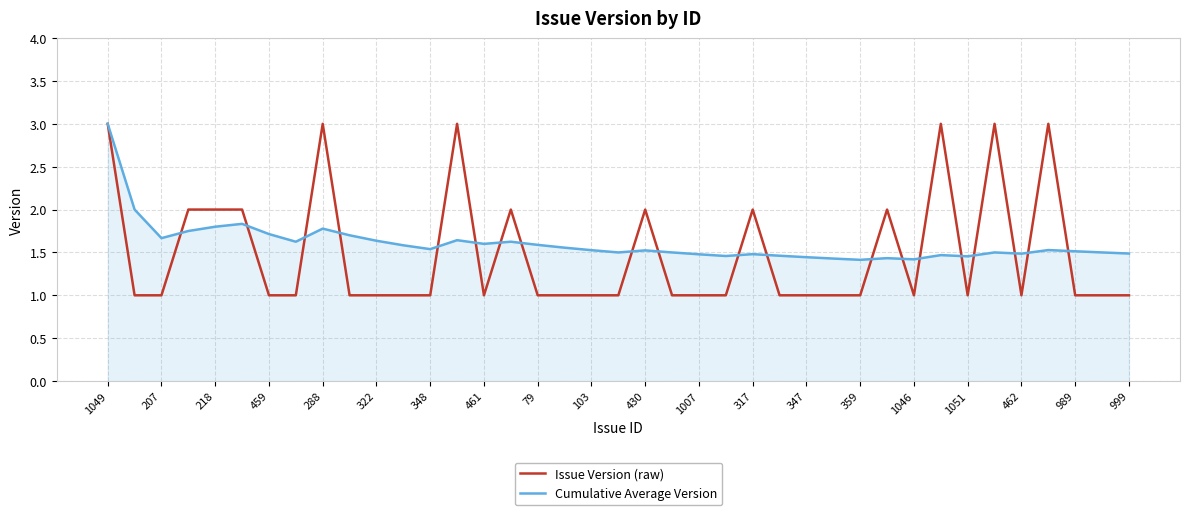

What is the minimum value shown in the chart?

1.0